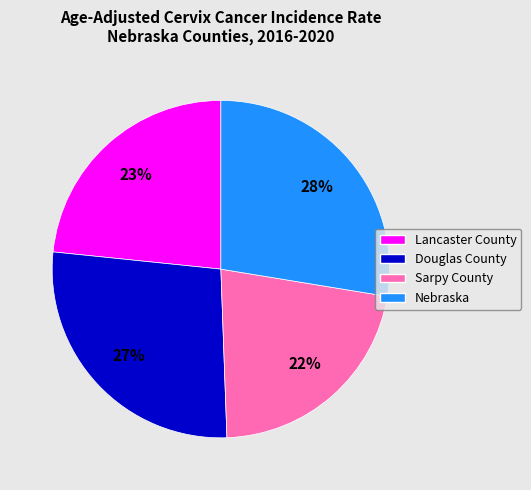

To the nearest percent, what is the combined percentage of Nebraska and Douglas County?

55%